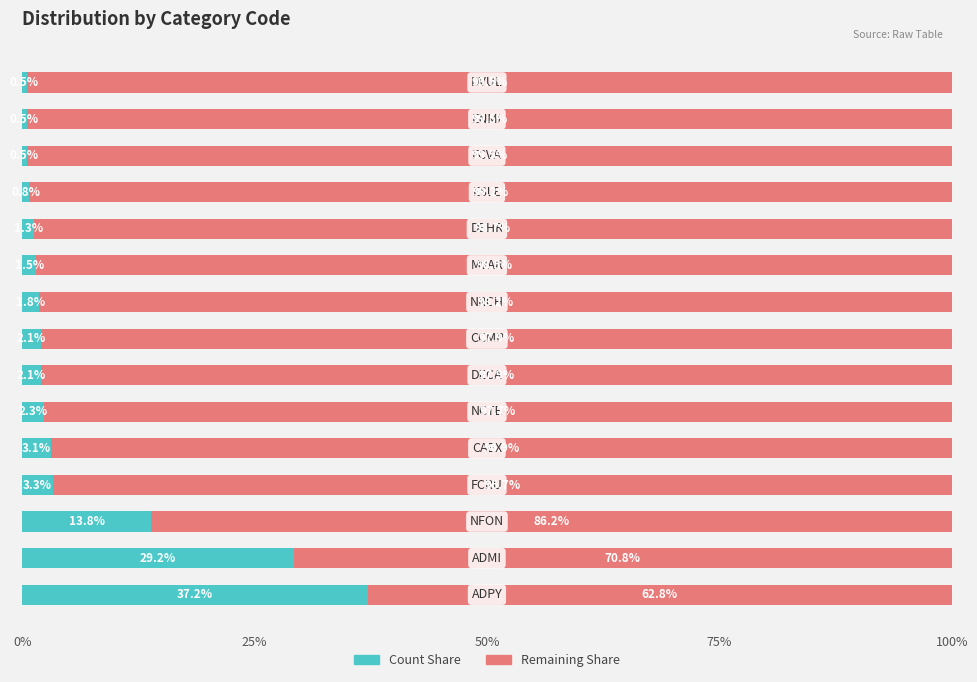

What is the highest value of the Count Share series?

37.2